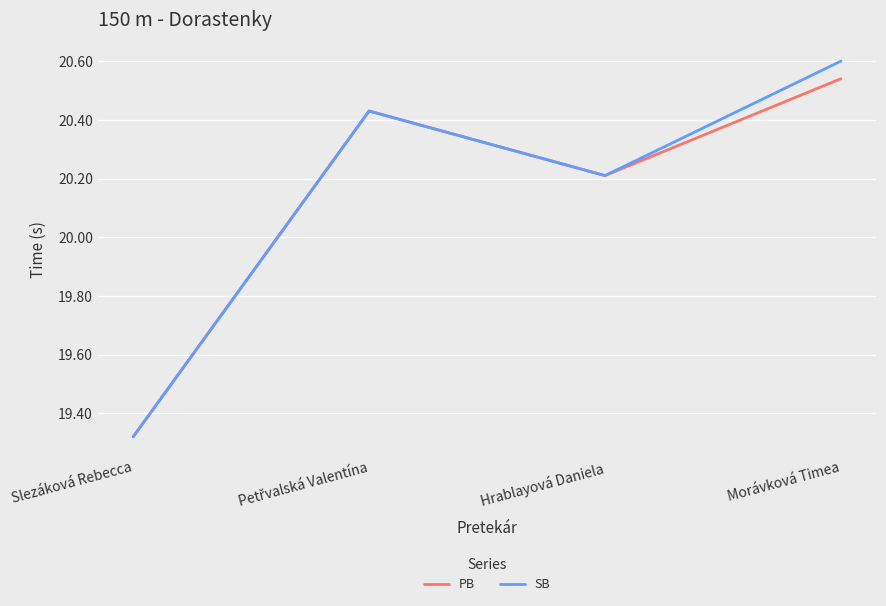

The SB series shows 31.8 at Slezáková Rebecca. True or false?

False